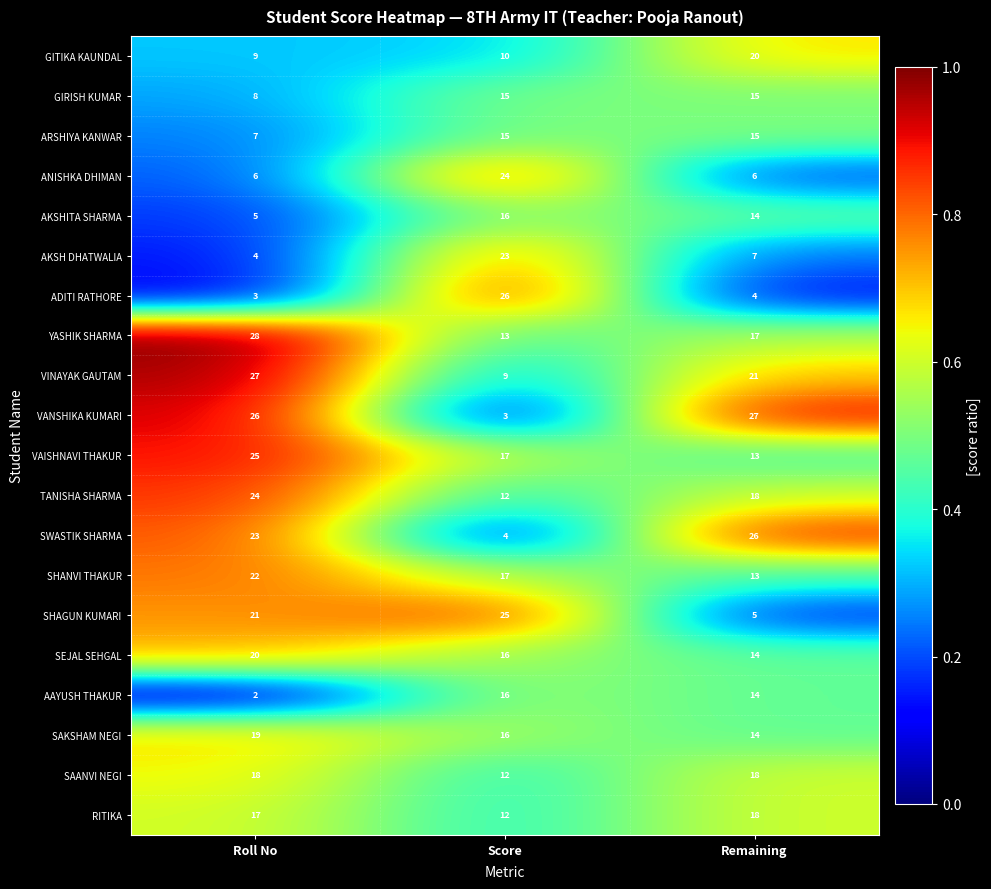

Which series has the largest total across all categories?

YASHIK SHARMA